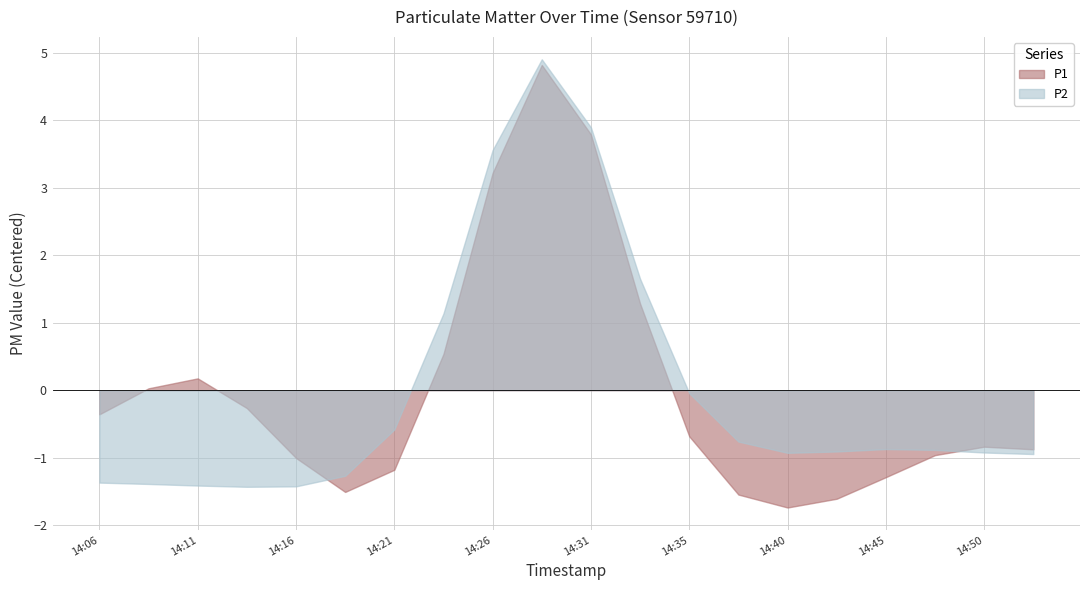

True or false: P2 and P1 intersect in this chart.

True